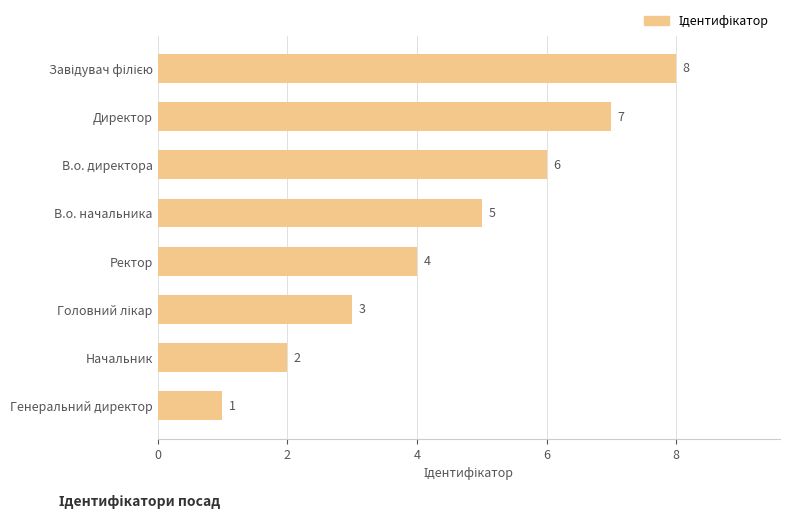

Between В.о. начальника and Ректор, which is larger?

В.о. начальника